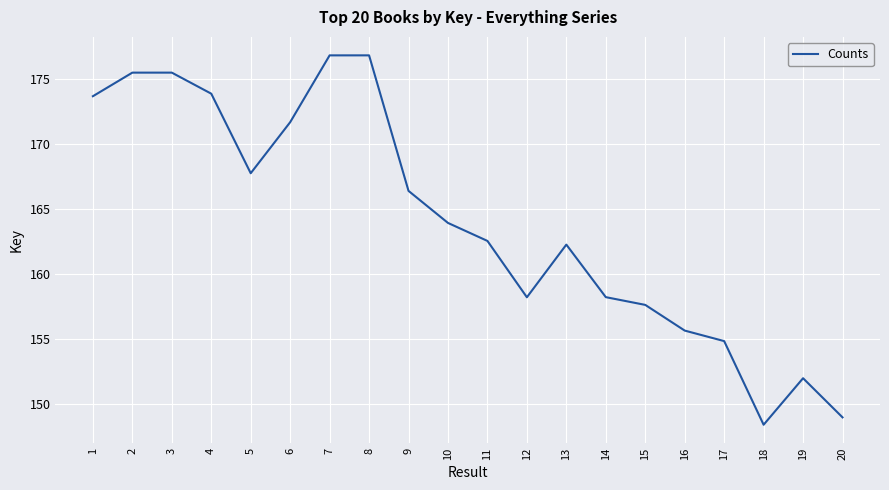

Reading left to right, list all the values displayed in this chart.

173674021	175485985	175486850	173869235	167756999	171678202	176812568	176813537	166400822	163938598	162556633	158227855	162273140	158236933	157642046	155668380	154860705	148434394	152007900	149001160